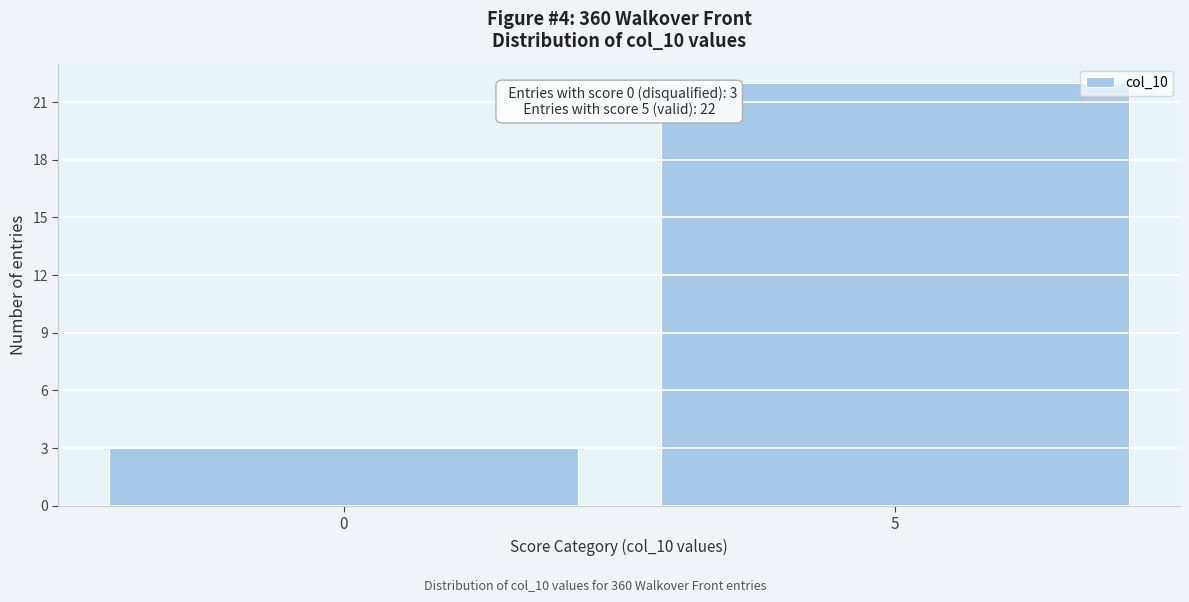

Reading left to right, extract all data points from this chart.

3	22